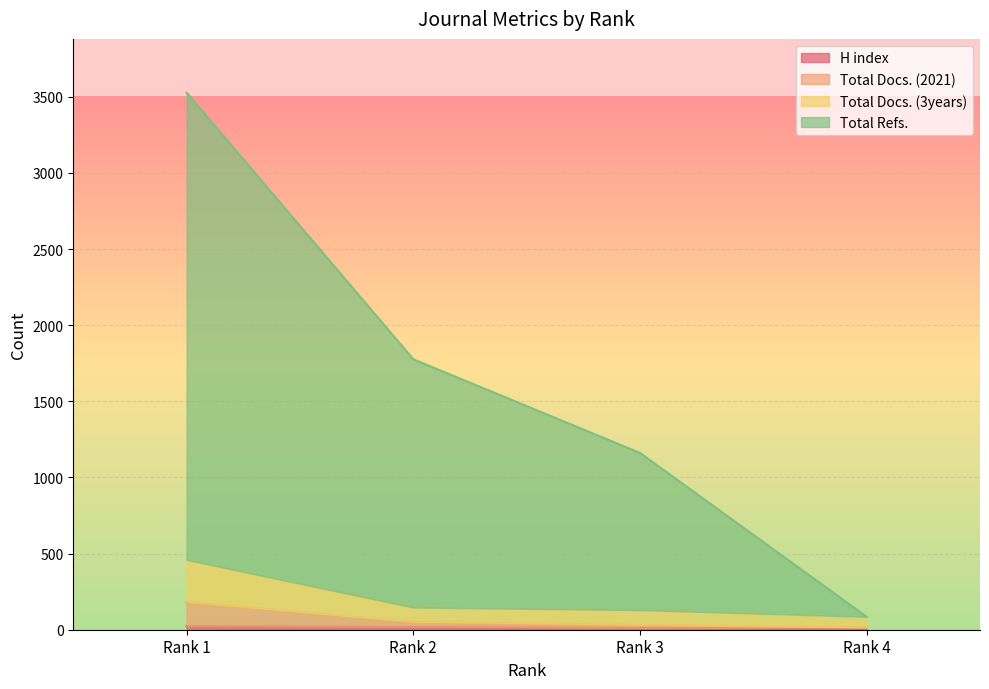

What are all the series names shown in the legend?

H index, Total Docs. (2021), Total Docs. (3years), Total Refs.